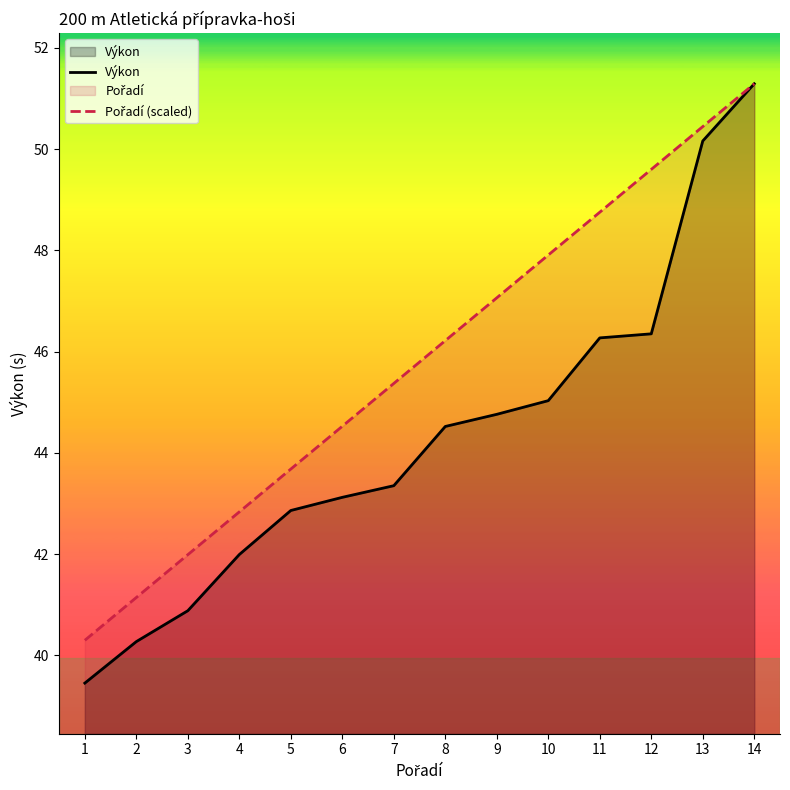

What is the maximum value for Výkon?

51.3